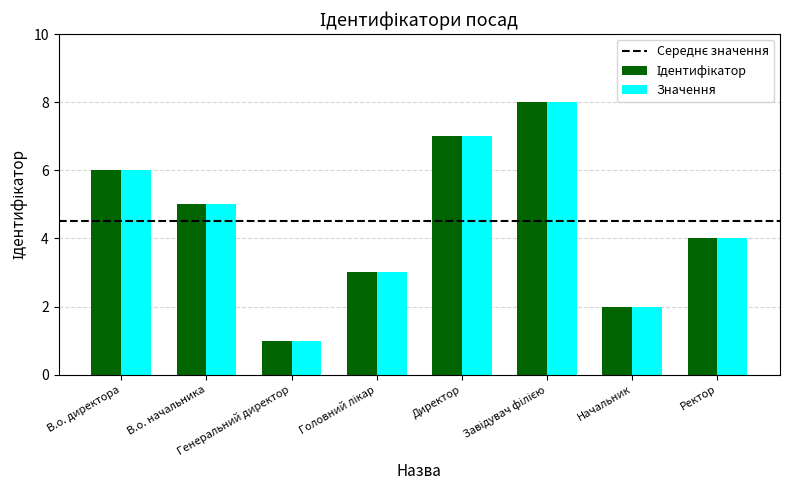

How many data points does each series have?

8